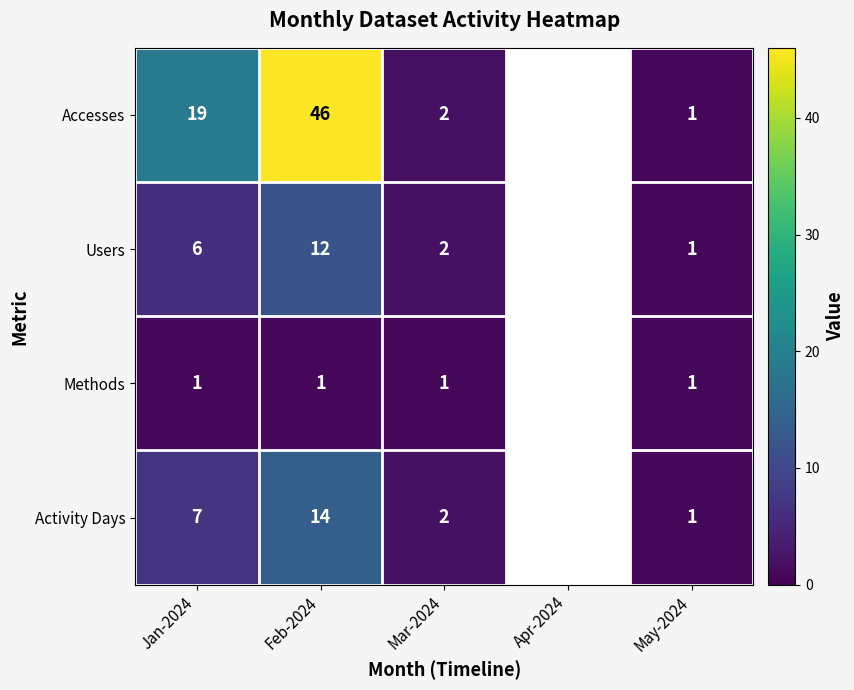

List the labels in order of Methods value, largest first.

Jan-2024, Feb-2024, Mar-2024, Apr-2024, May-2024